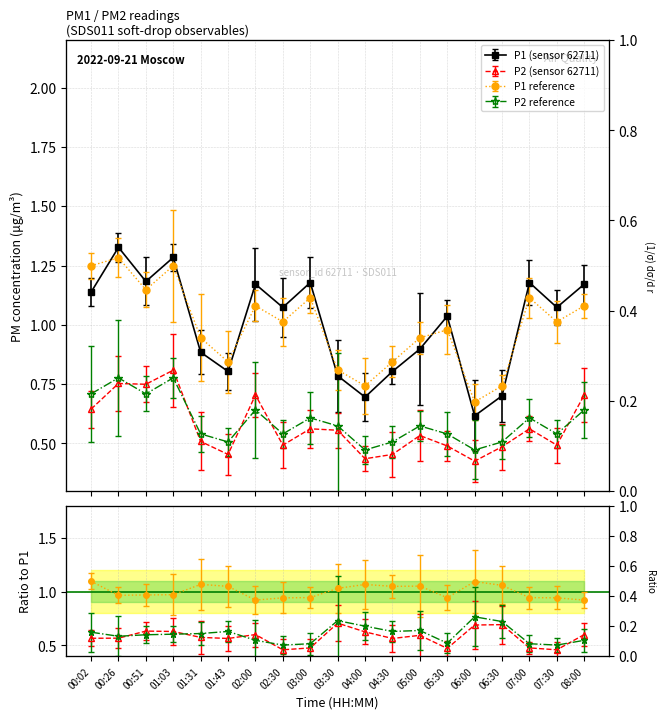

What is the approximate value of P2_ref at 06:00?

0.5